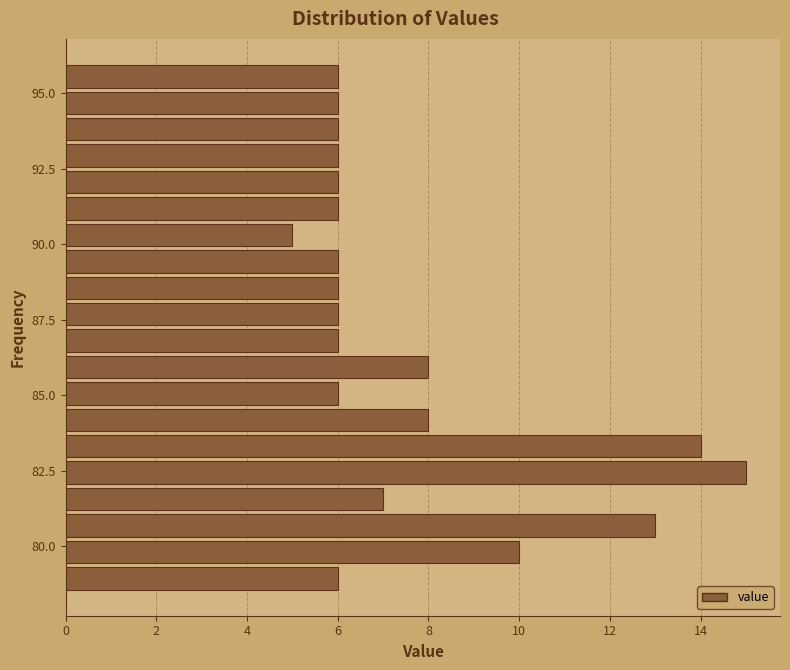

Read against the y-axis, roughly where is the centre of the longest bar?

82.5